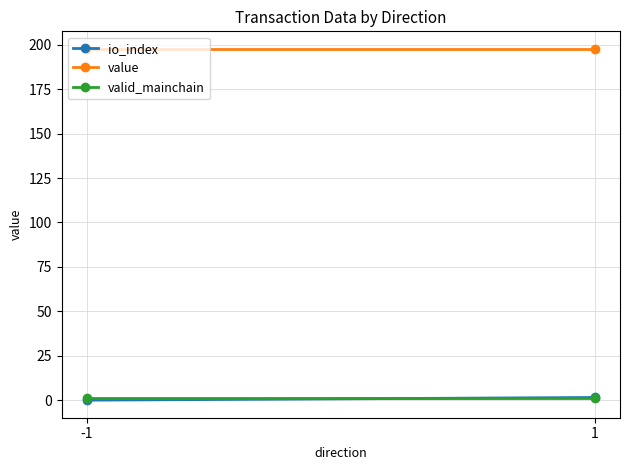

At which category is the sum across all series the highest?

1